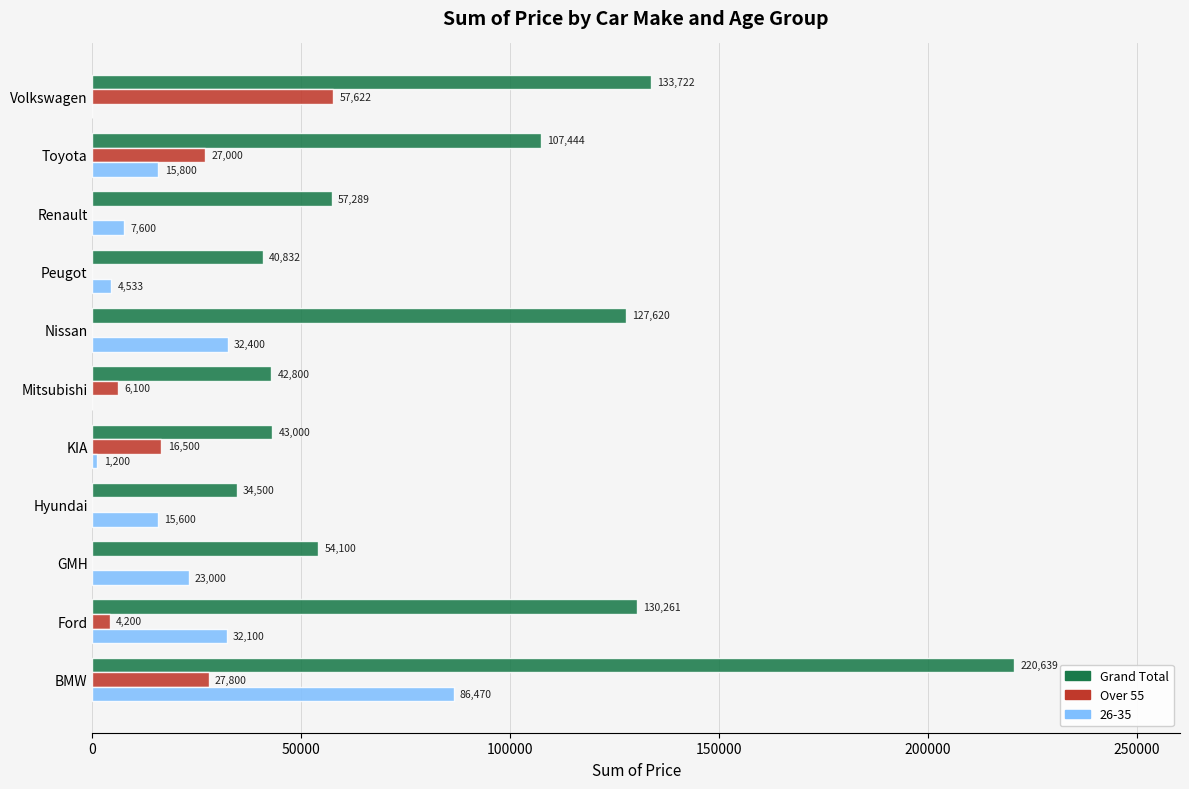

At which category does the chart reach its peak across all series?

BMW